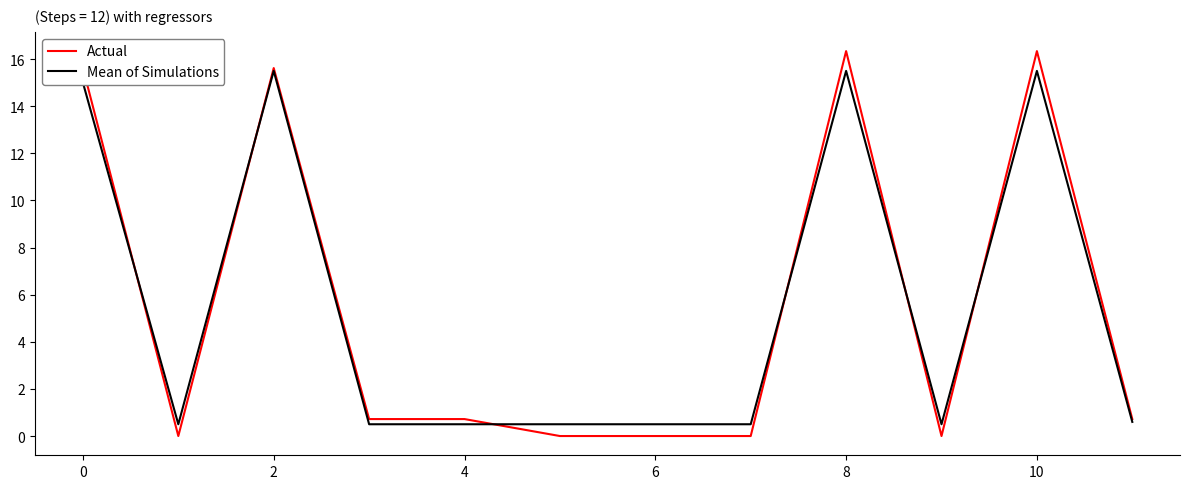

List the series in order of their peak value, highest first.

Actual, Mean of Simulations